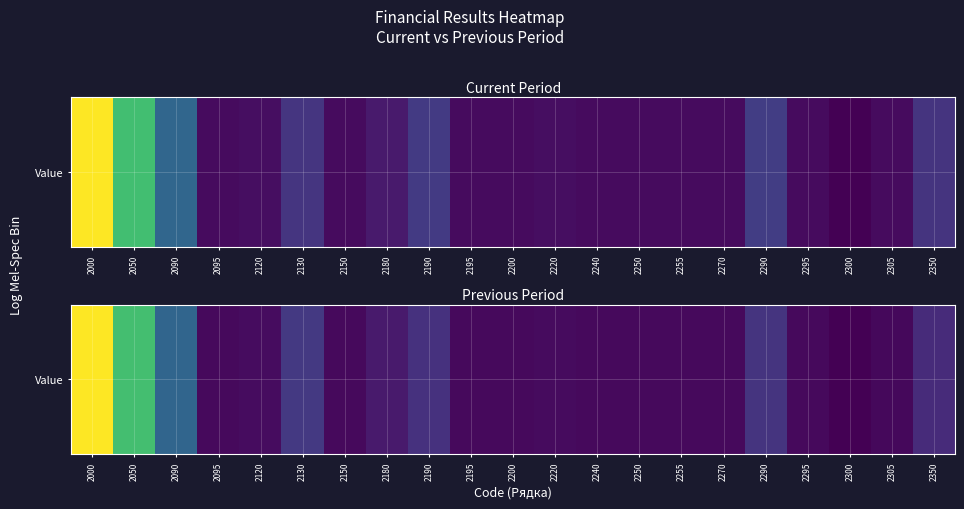

True or false: the data shows 19122 at 2050.

True